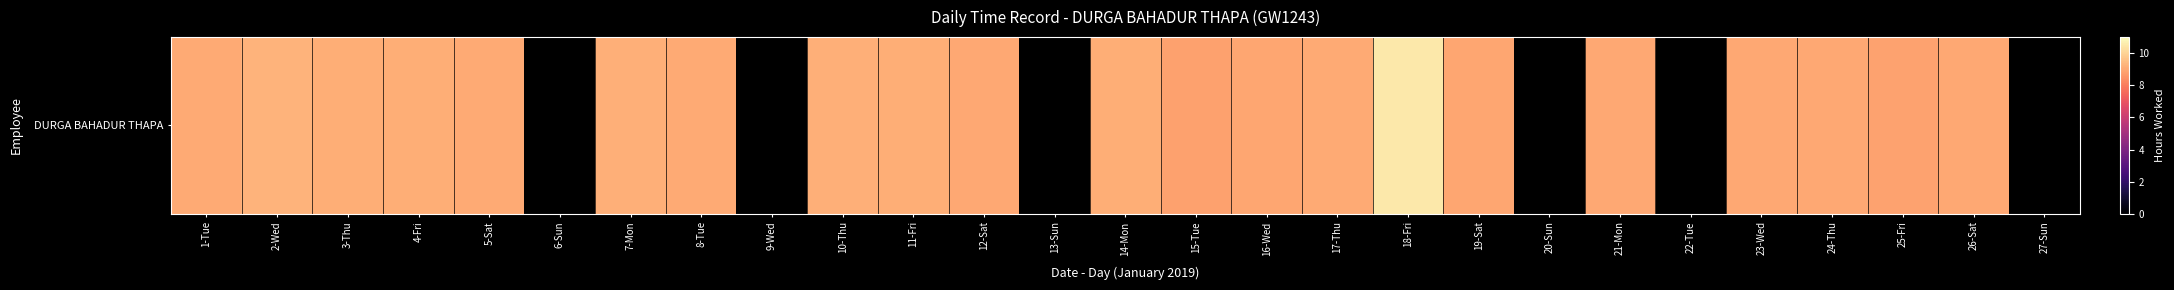

Which has a higher value, 8-Tue or 21-Mon?

8-Tue